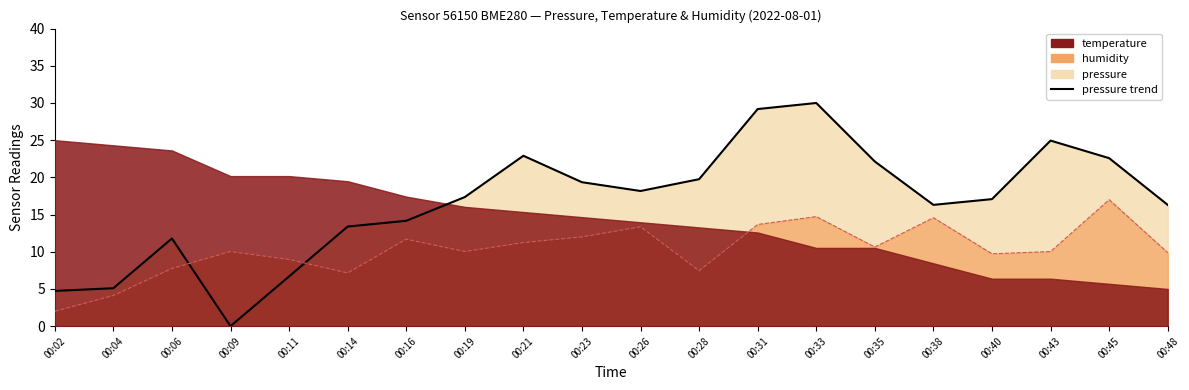

How many lines are shown in the chart?

1